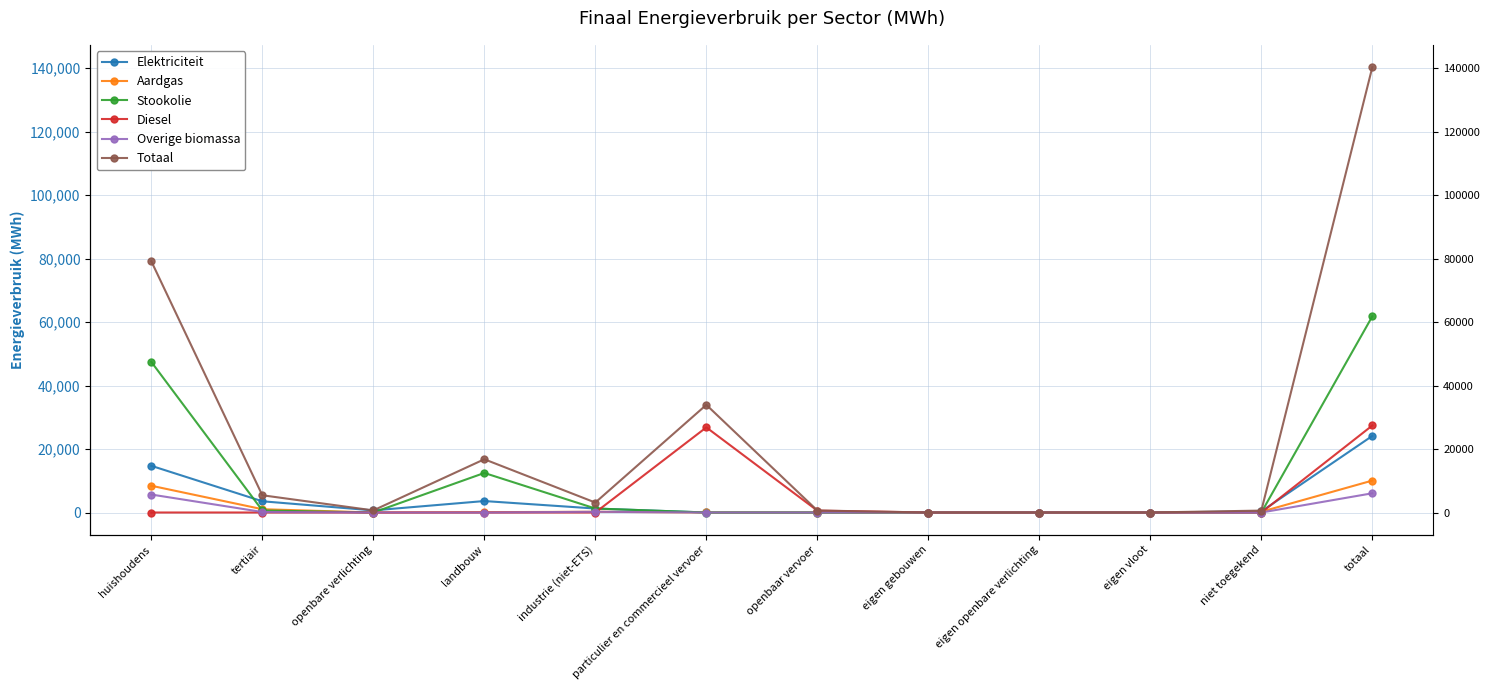

In Aardgas, how many points are lower than both neighbors (excluding endpoints)?

1